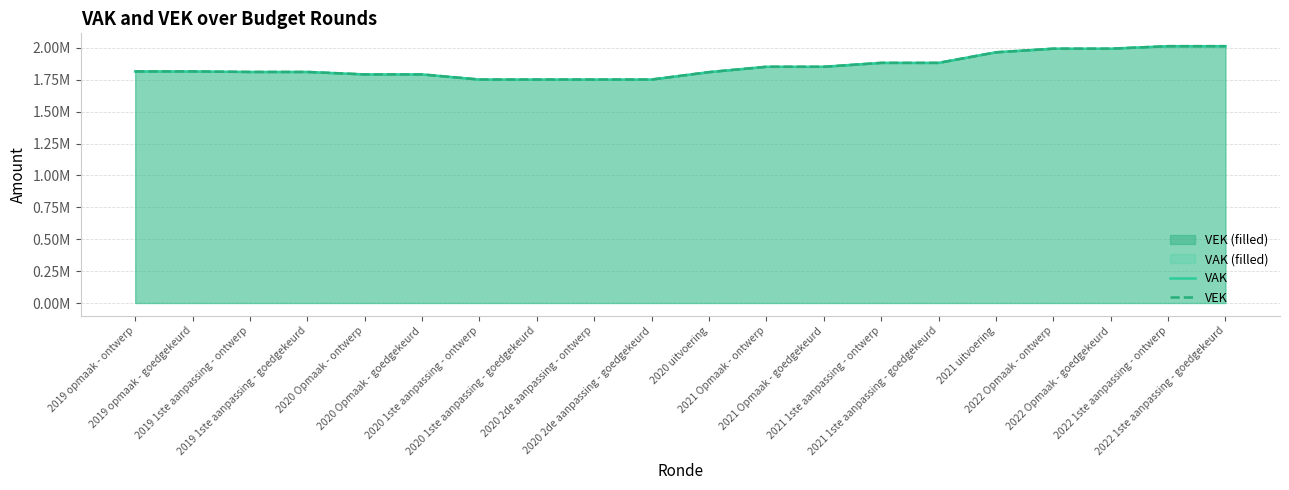

What is the label of the 13th point from the left?

2021 Opmaak - goedgekeurd